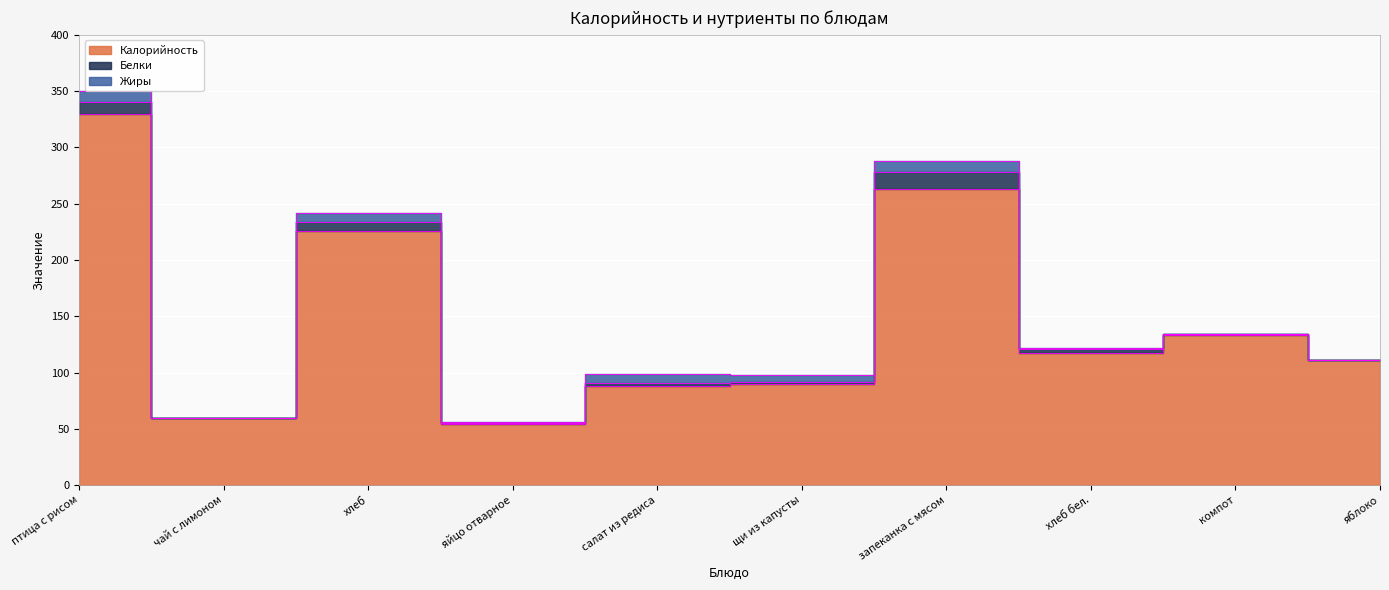

At салат из редиса, list the series in order from smallest to largest.

Белки, Жиры, Калорийность